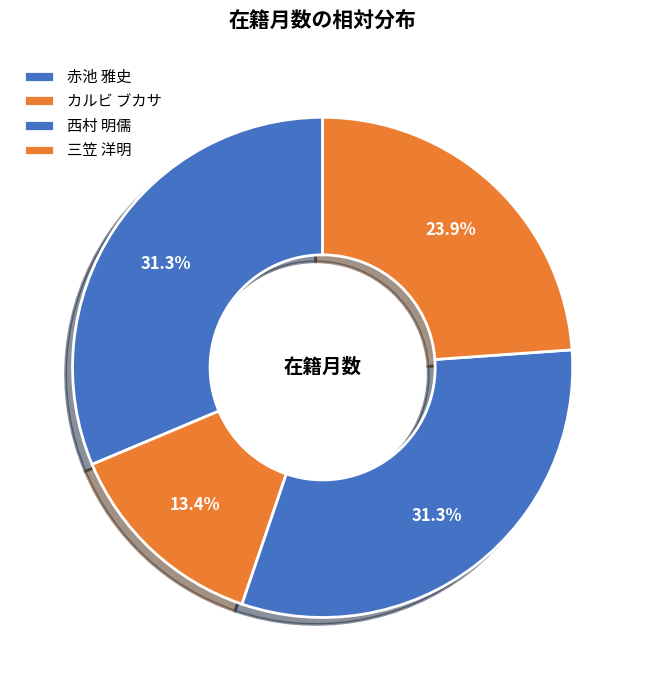

What is the largest slice in the pie chart?

赤池 雅史